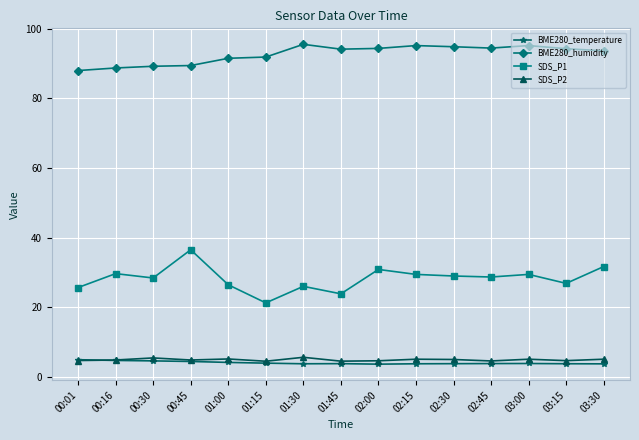

True or false: SDS_P1 has a value of 39.5 at 00:01.

False